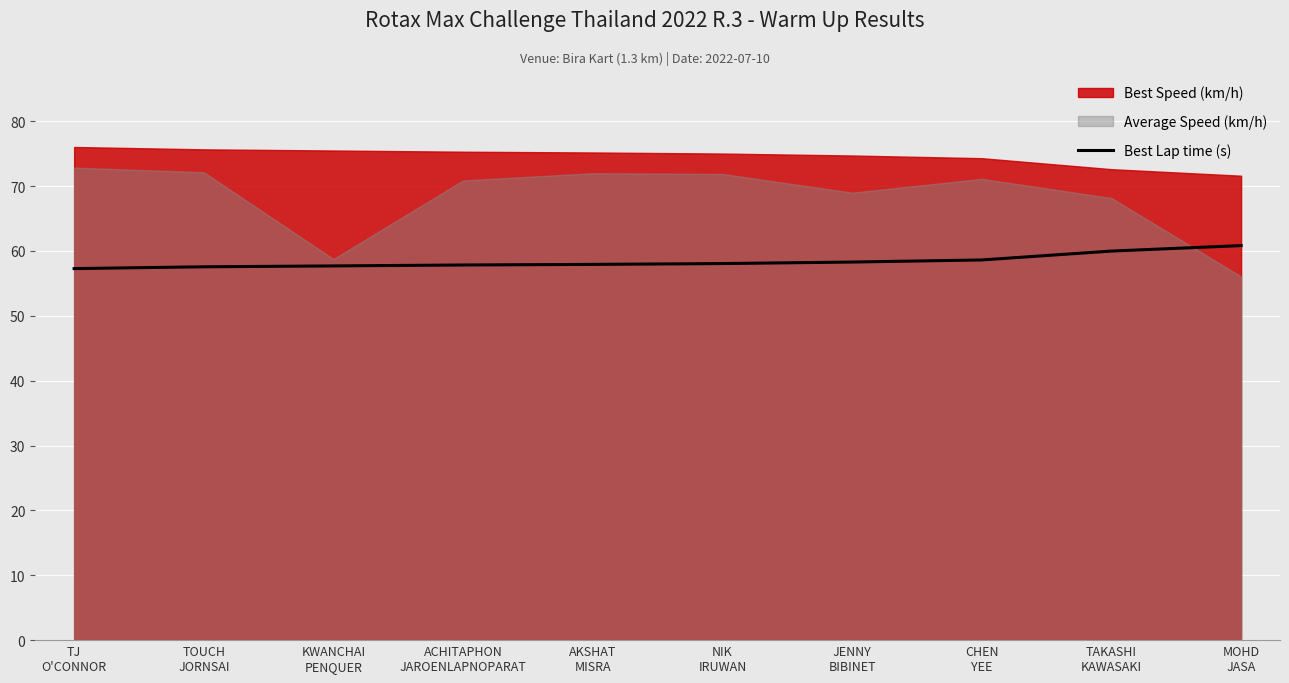

How many values are below 58?

5